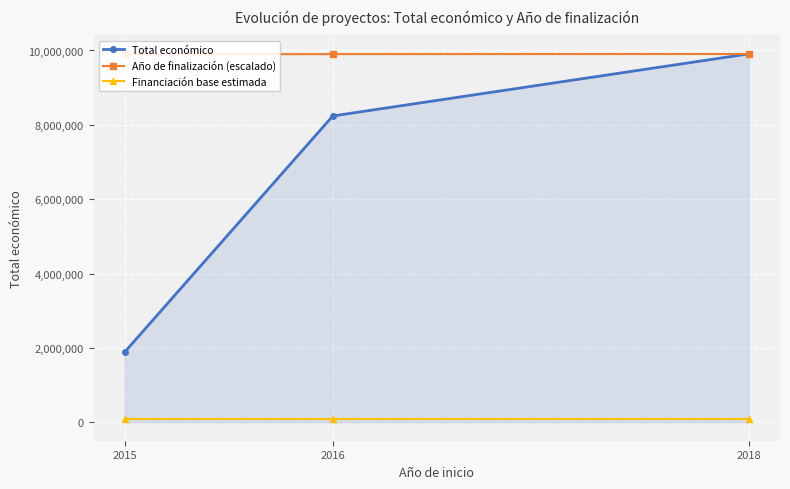

At how many categories does at least one series exceed 1946972?

3